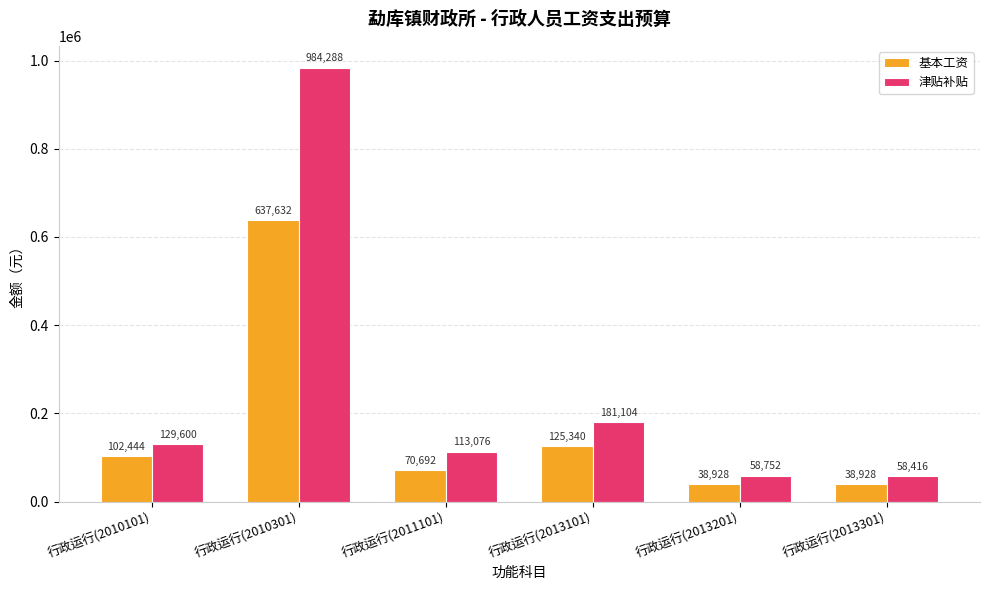

List the series in order of their peak value, highest first.

津贴补贴, 基本工资